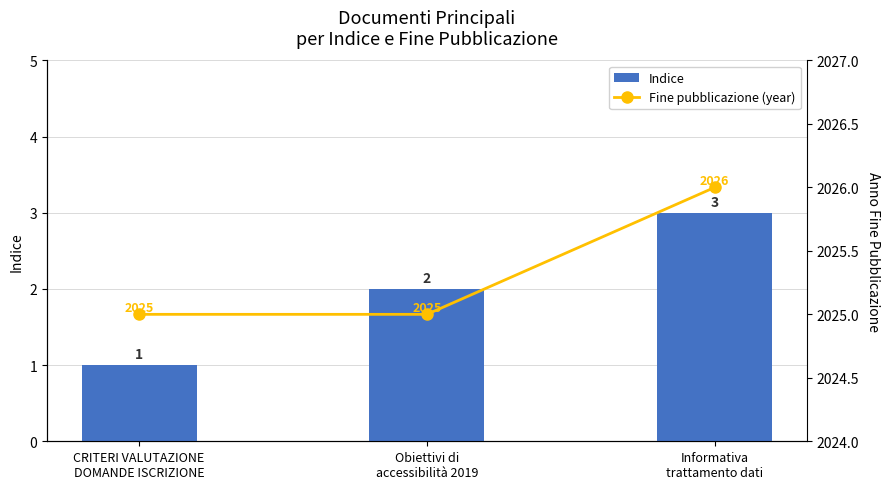

Rank the series by their maximum value, from lowest to highest.

Indice, Fine pubblicazione (year)